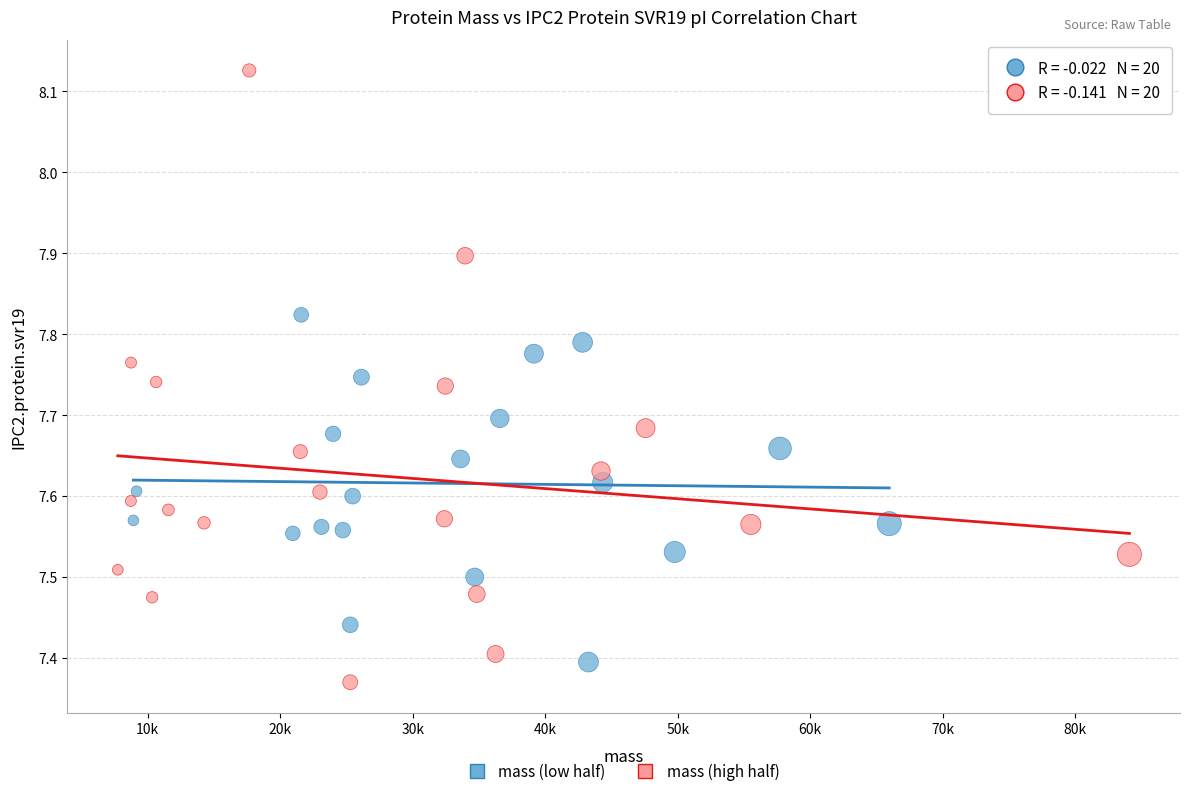

Which series reaches the maximum Y coordinate?

mass (high half)